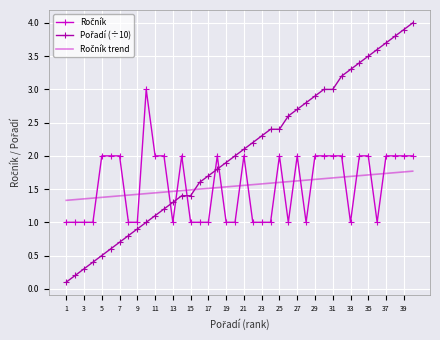

Which series has the largest range (max minus min)?

Pořadí (÷10)